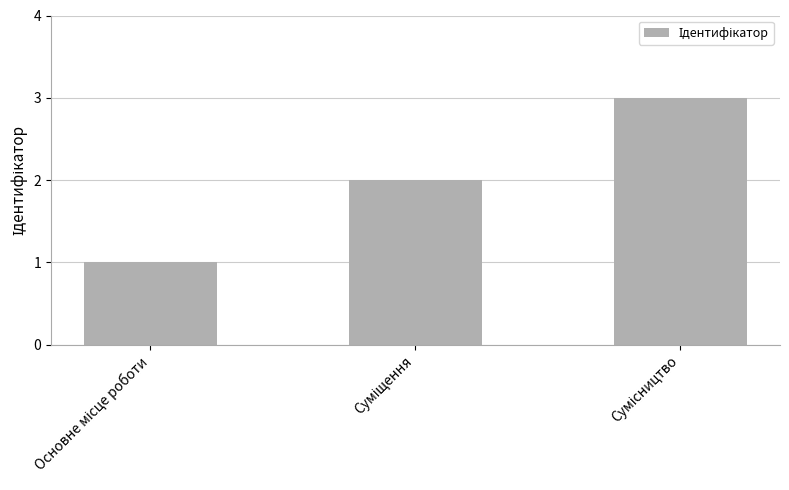

What is the greatest value displayed?

3